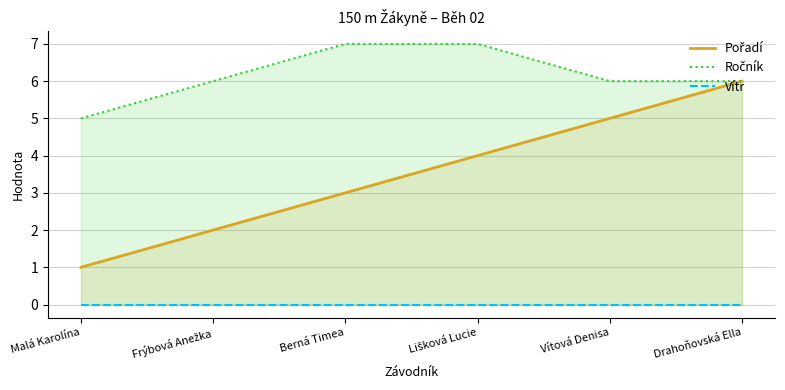

Between Drahoňovská Ella and Frýbová Anežka, which is larger?

Drahoňovská Ella